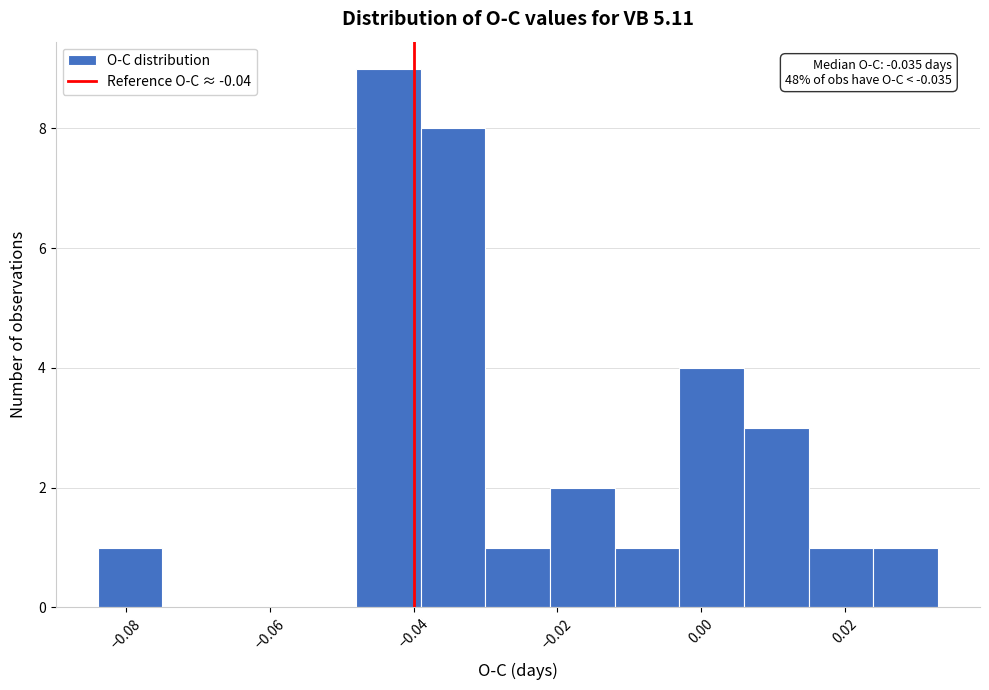

Over which range of the x-axis is the bar tallest?

-0.048 to -0.039